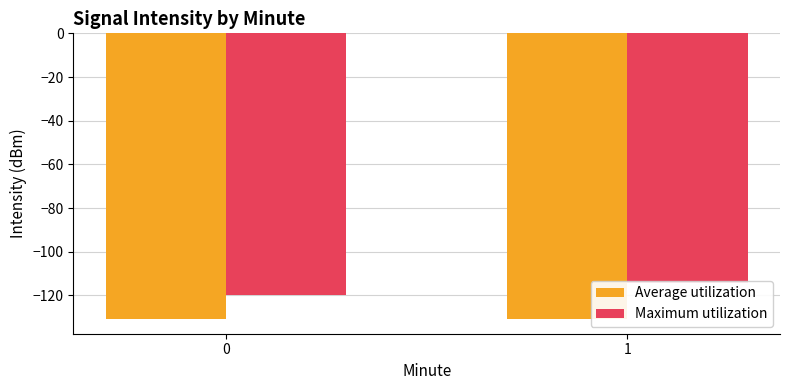

How many distinct data groups are displayed?

2